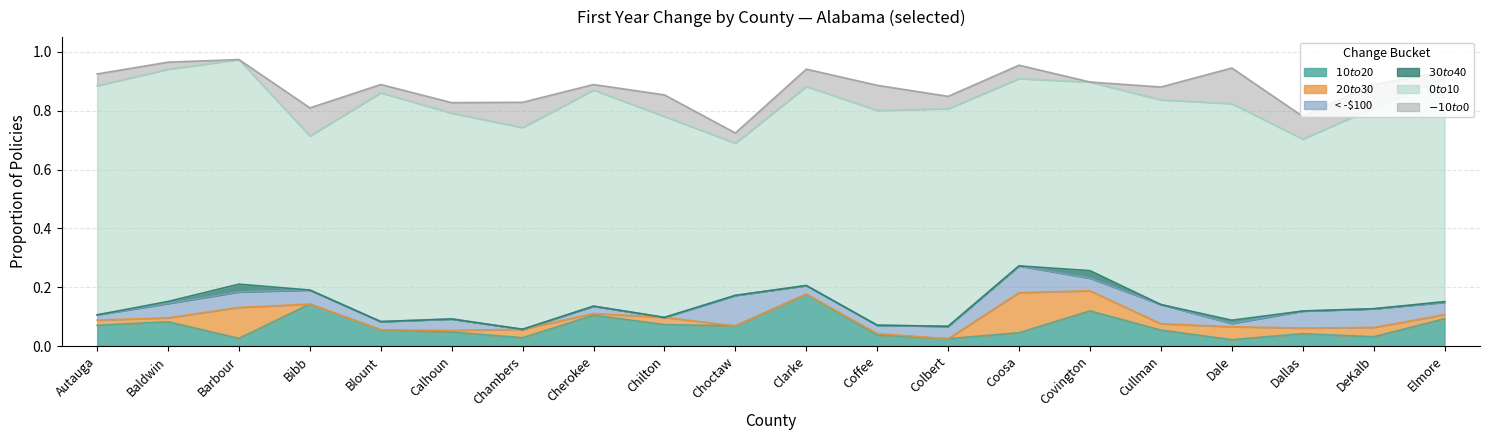

True or false: < -$100 has more than 1 interior local peaks.

True